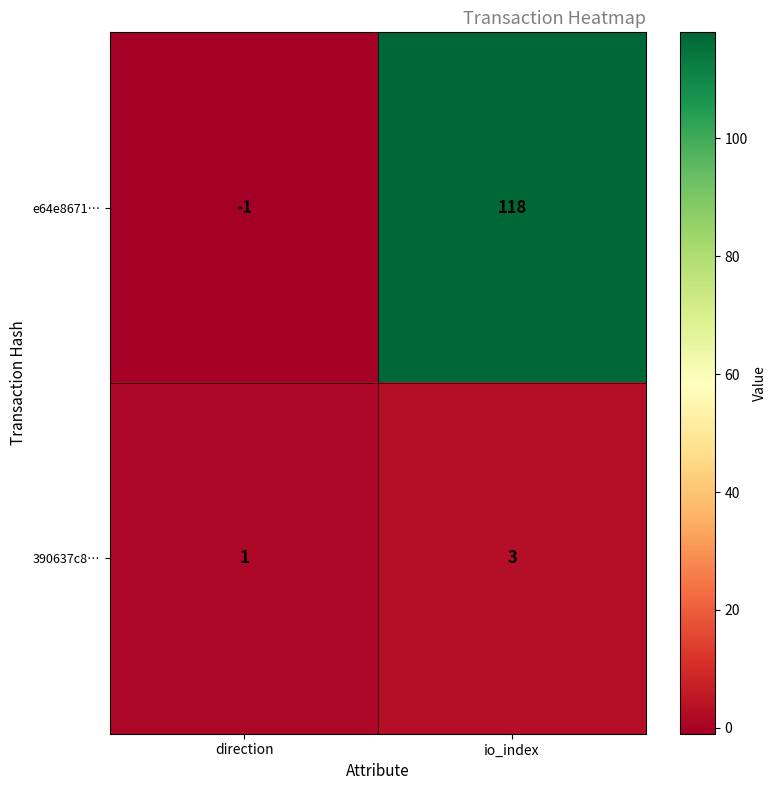

Reading left to right, list all the values displayed in this chart.

e64e8671…: direction=-1	io_index=118
390637c8…: direction=1	io_index=3